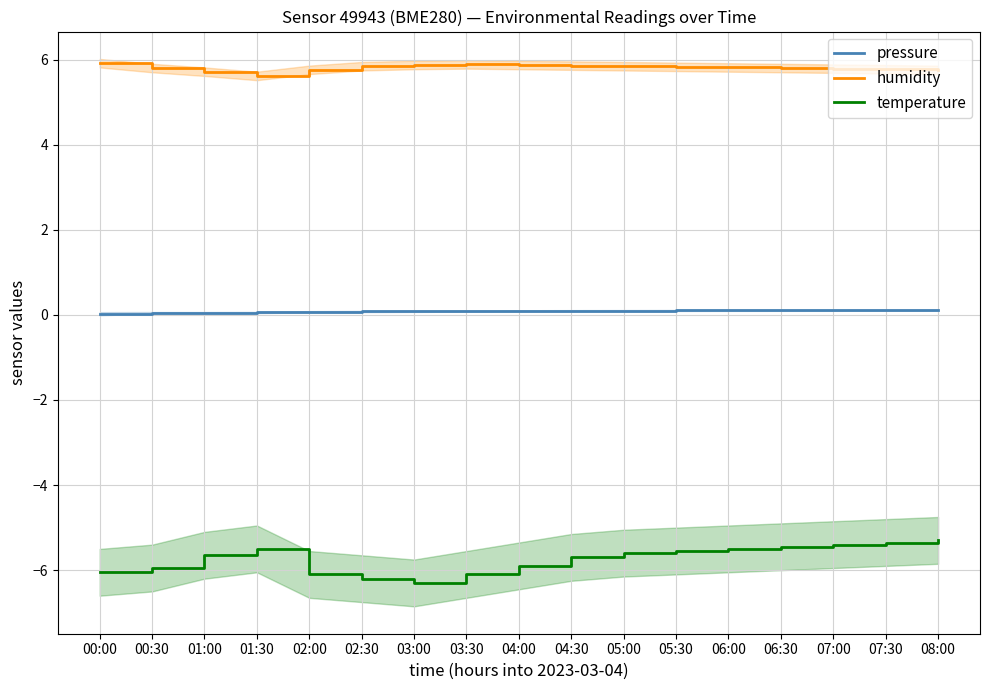

Which has a higher value, 01:00 or 04:00?

04:00